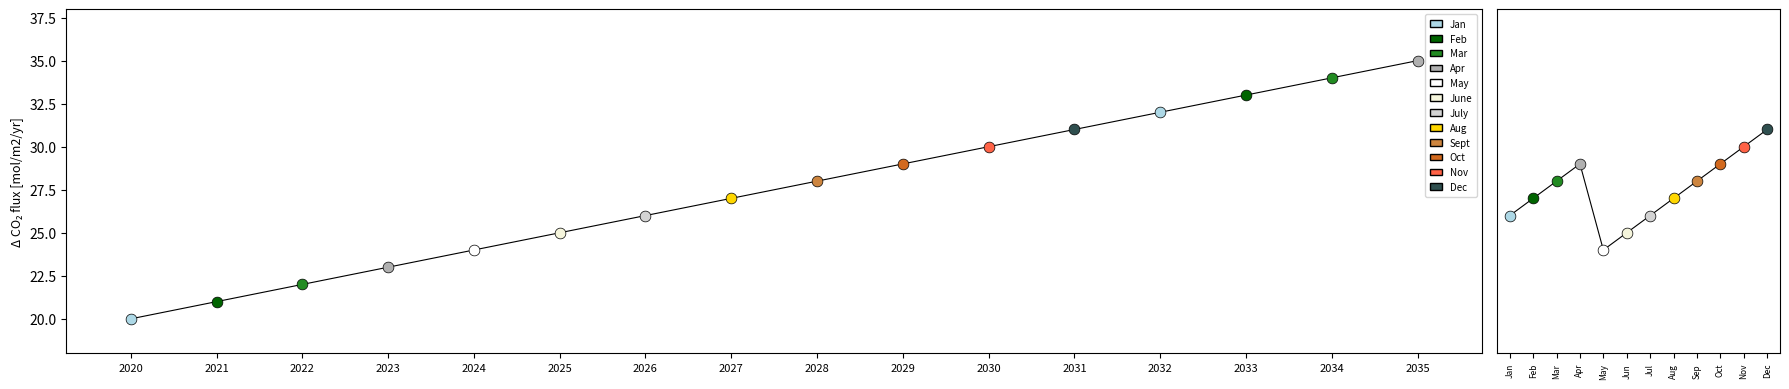

Which series contains the highest Y value?

Apr